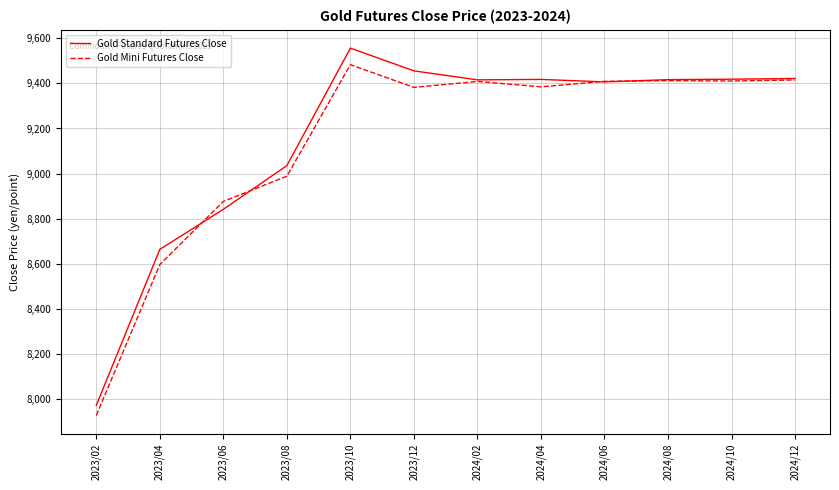

Which series changed the most between 2023/02 and 2024/04?

Gold Mini Futures Close